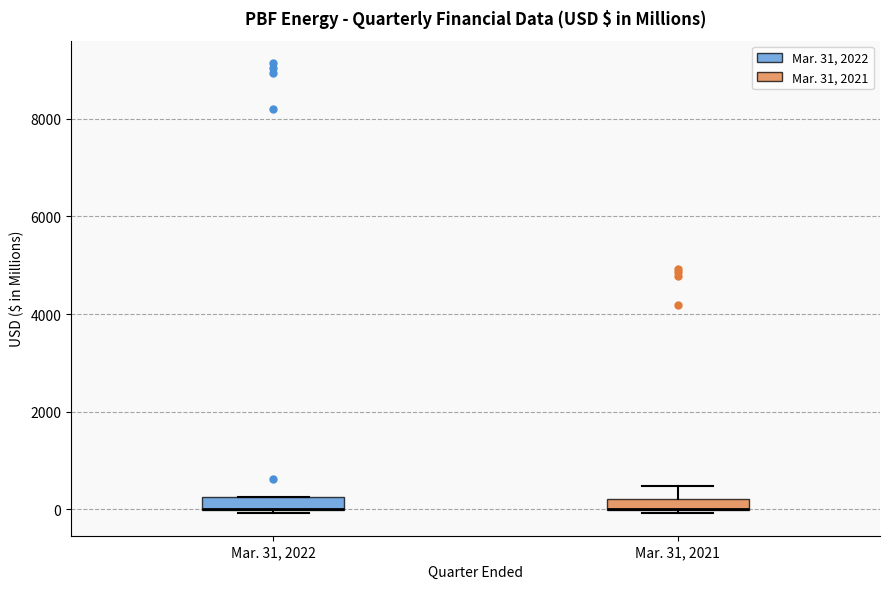

Where is the lower edge of the box for Mar. 31, 2022 on the y-axis? The values are not printed on the chart, so give them approximately, as read against the axis.

0